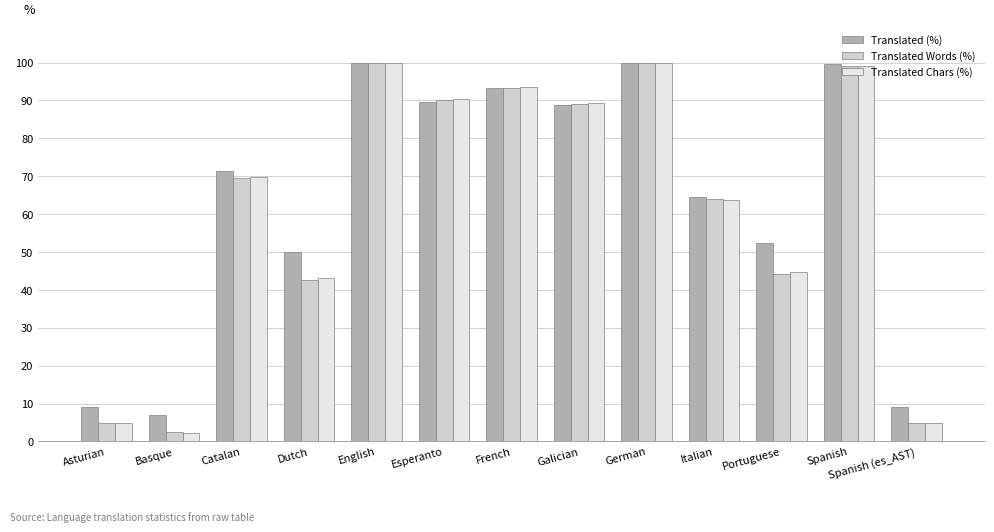

What is the total value across all series at Basque?

11.8